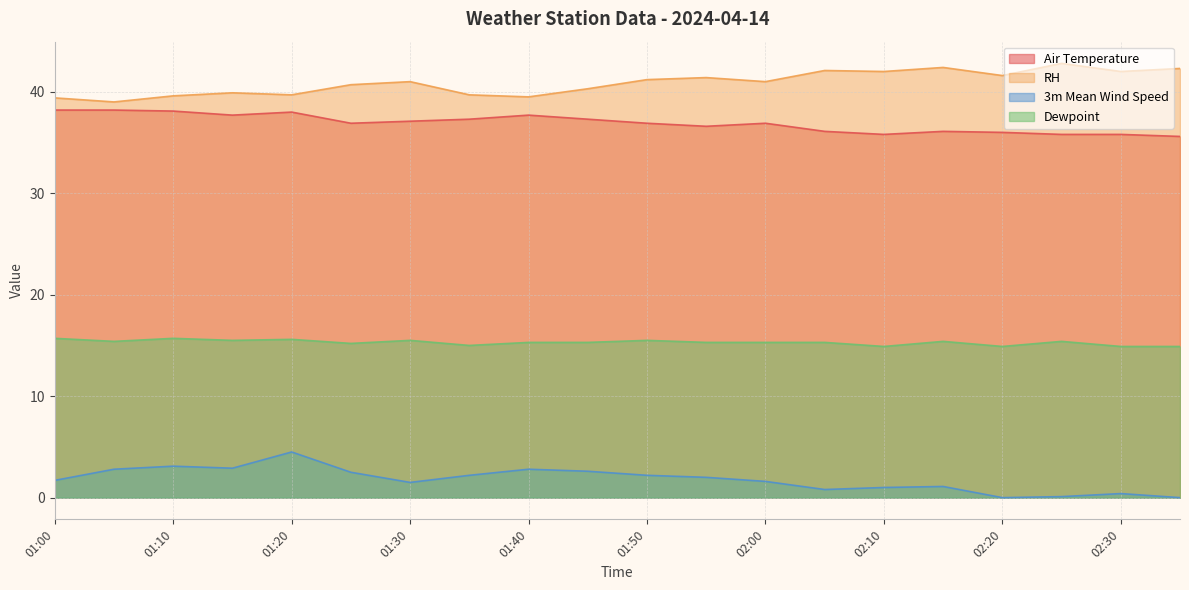

Which has a higher value, 02:35 or 01:20?

01:20